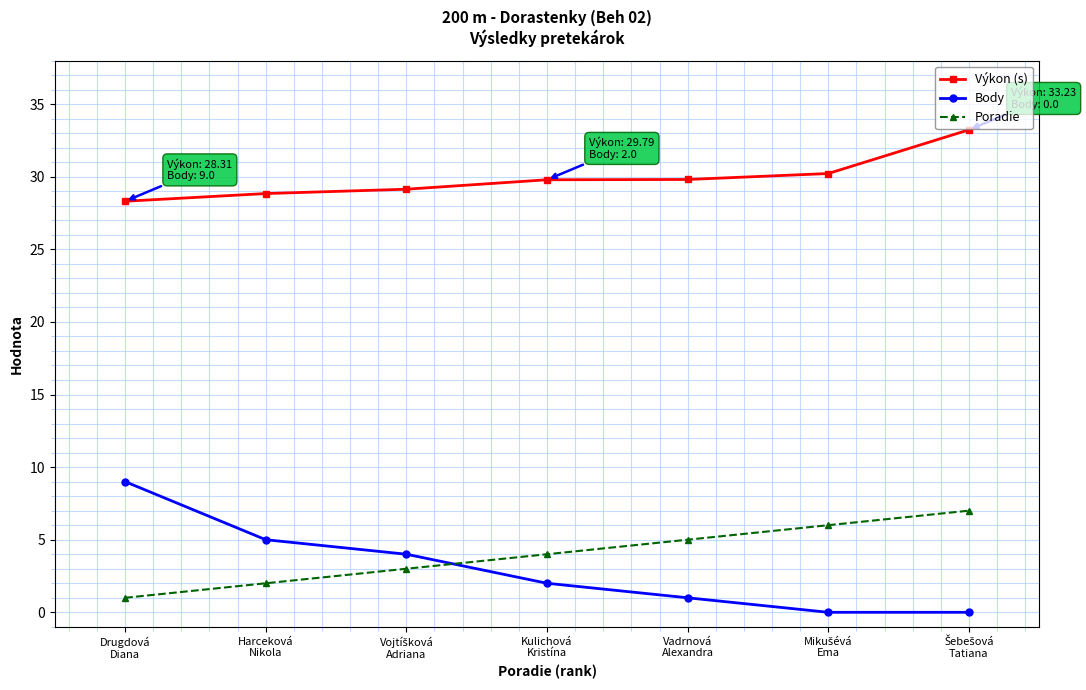

How many distinct data groups are displayed?

3